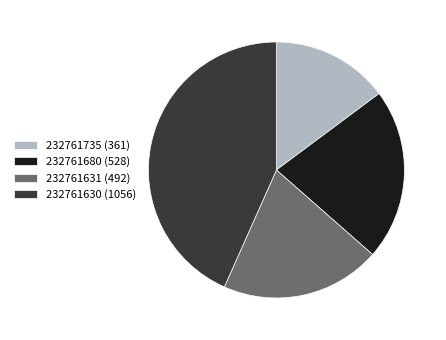

Is there any slice that represents more than half of the pie?

No